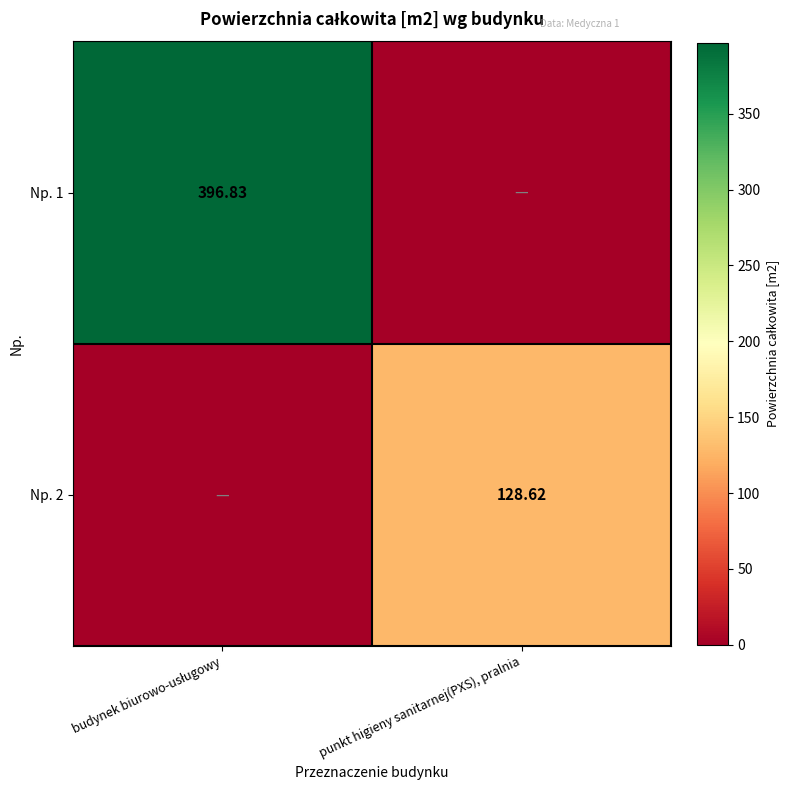

Where is Np. 2 nearest to the value 64?

budynek biurowo-usługowy